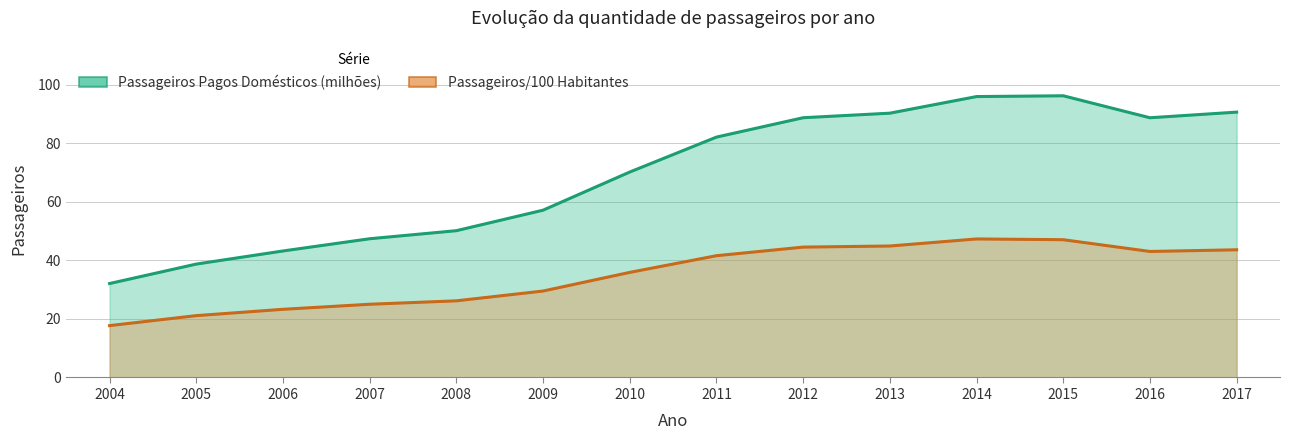

True or false: Passageiros/100 Habitantes and Passageiros Pagos Domésticos (milhões) cross at least once.

False